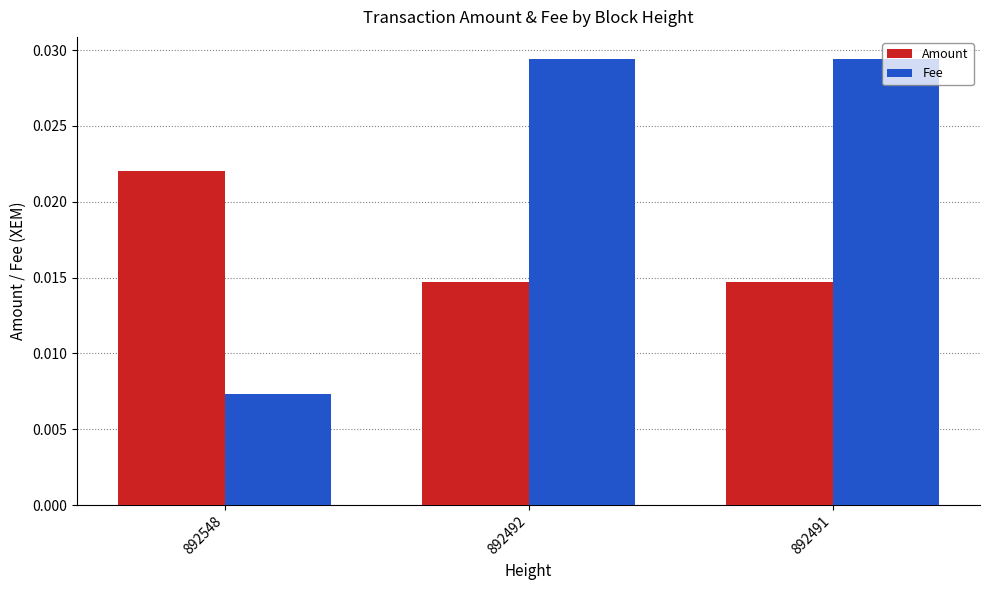

Which series has the largest range (max minus min)?

Fee